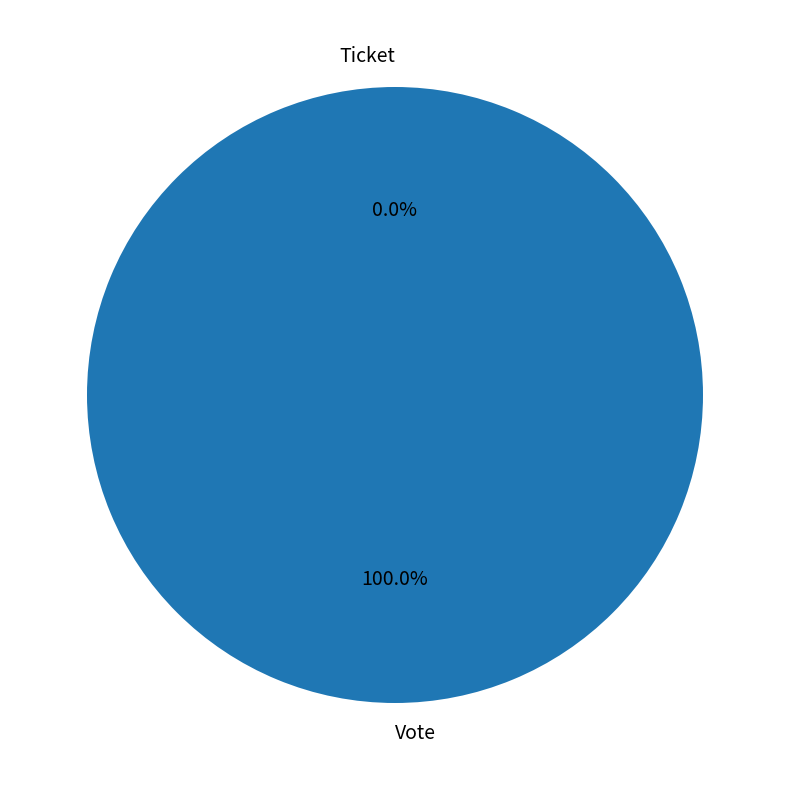

Is the sum of Ticket and Vote greater than half?

Yes